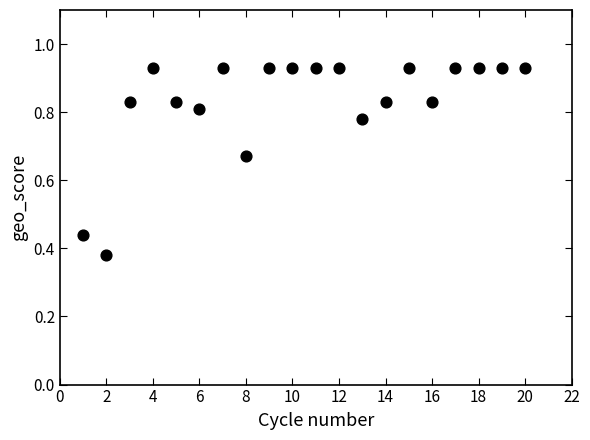

What is the range of X values (max minus min)?

19.0